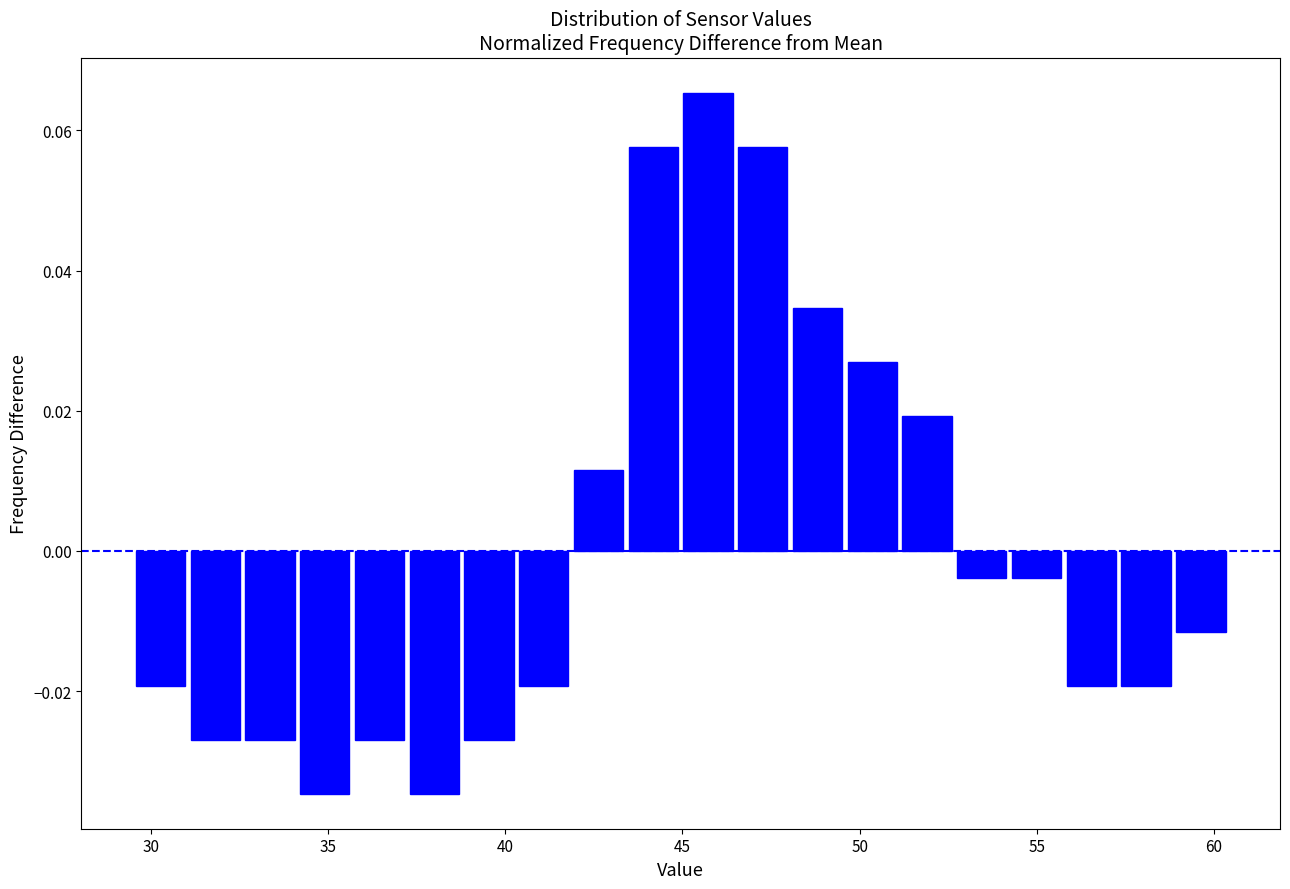

Around what value on the x-axis is the tallest bar? Give the approximate position of its centre, as read against the axis.

45.5